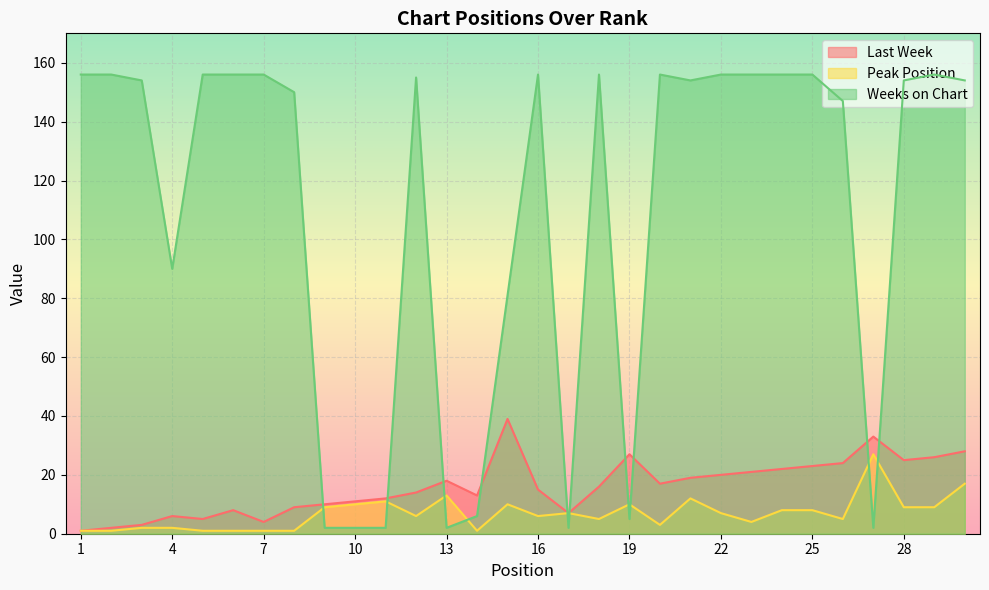

Reading right to left, transcribe all the data shown in this chart.

Last Week: 30=28	29=26	28=25	27=33	26=24	25=23	24=22	23=21	22=20	21=19	20=17	19=27	18=16	17=7	16=15	15=39	14=13	13=18	12=14	11=12	10=11	9=10	8=9	7=4	6=8	5=5	4=6	3=3	2=2	1=1
Peak Position: 30=17	29=9	28=9	27=27	26=5	25=8	24=8	23=4	22=7	21=12	20=3	19=10	18=5	17=7	16=6	15=10	14=1	13=13	12=6	11=11	10=10	9=9	8=1	7=1	6=1	5=1	4=2	3=2	2=1	1=1
Weeks on Chart: 30=154	29=156	28=154	27=2	26=147	25=156	24=156	23=156	22=156	21=154	20=156	19=5	18=156	17=2	16=156	15=81	14=6	13=2	12=155	11=2	10=2	9=2	8=150	7=156	6=156	5=156	4=90	3=154	2=156	1=156